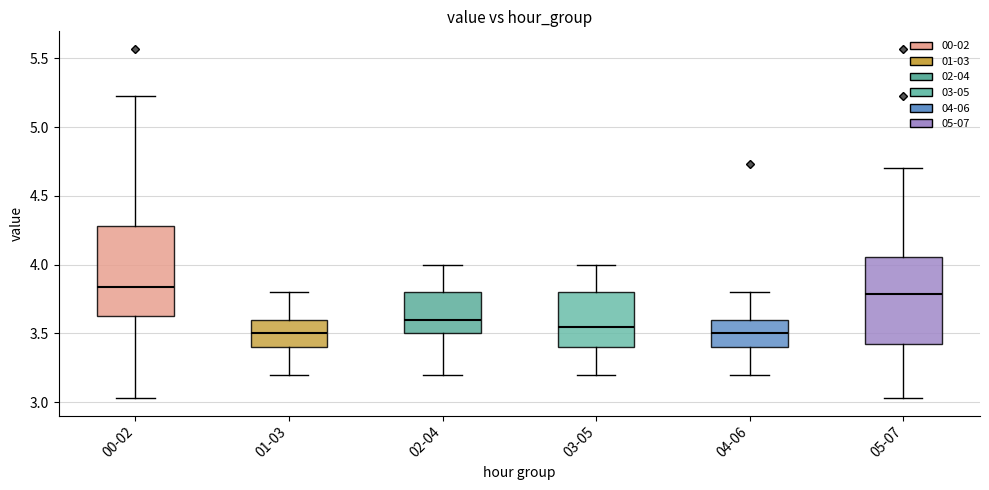

Reading left to right, read every box against the y-axis: the position of its median line, the range the box covers, and the ends of its whiskers. The values are not printed on the chart, so give them approximately, as read against the axis.

00-02: median 3.85, box 3.65 to 4.30, whiskers 3.05 to 5.25
01-03: median 3.50, box 3.40 to 3.60, whiskers 3.20 to 3.80
02-04: median 3.60, box 3.50 to 3.80, whiskers 3.20 to 4.00
03-05: median 3.55, box 3.40 to 3.80, whiskers 3.20 to 4.00
04-06: median 3.50, box 3.40 to 3.60, whiskers 3.20 to 3.80
05-07: median 3.80, box 3.45 to 4.05, whiskers 3.05 to 4.70